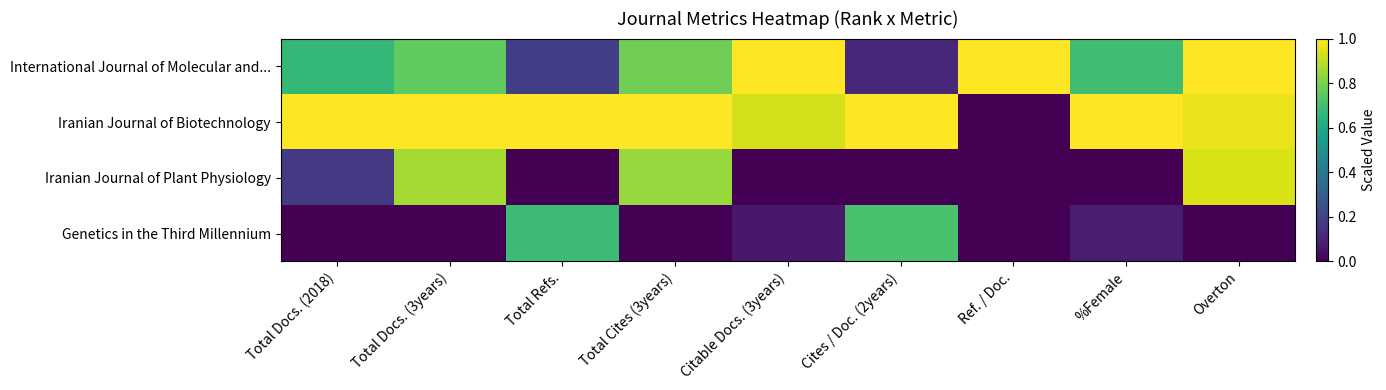

What is the total value across all series at Total Refs.?

1.9